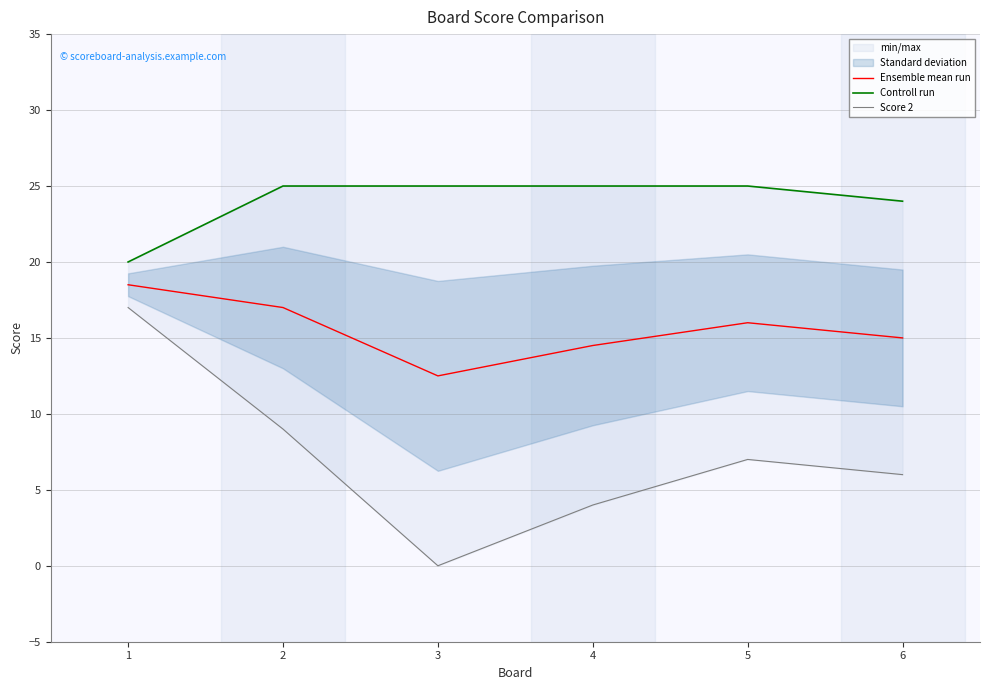

How many values in Score 2 are above zero?

5